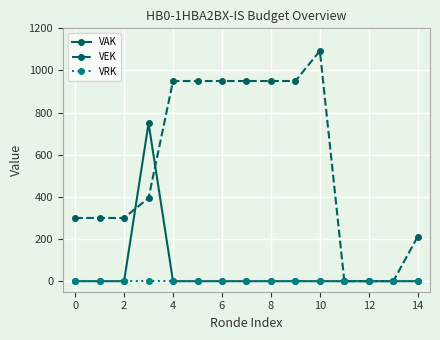

Reading left to right, what are all the values shown in this chart?

VAK: 0	0	0	750	0	0	0	0	0	0	0	0	0	0	0
VEK: 300	300	300	395	950	950	950	950	950	950	1093	0	0	0	212
VRK: 0	0	0	0	0	0	0	0	0	0	0	0	0	0	0